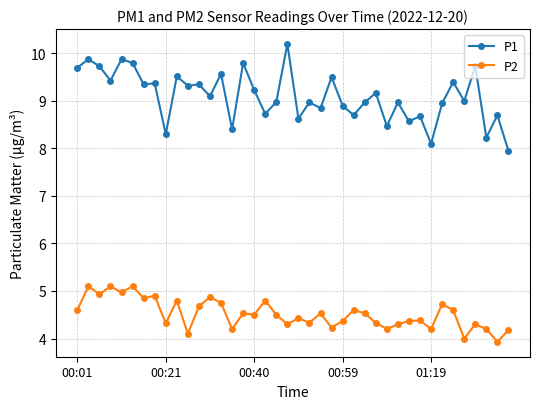

What is the difference between the second highest and minimum values in the P1 series?

1.9